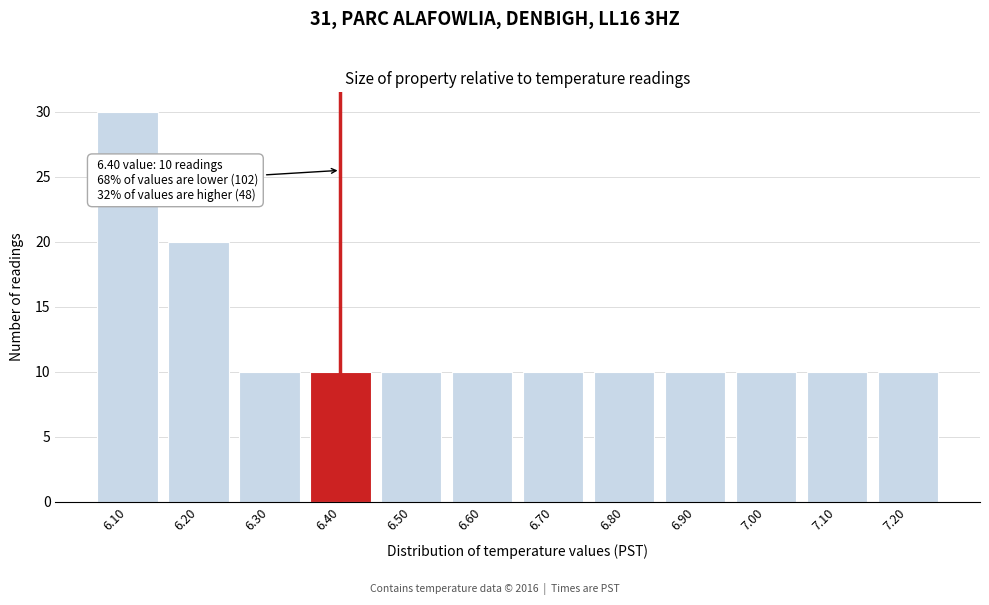

Reading right to left, extract all data points from this chart.

7.20=10	7.10=10	7.00=10	6.90=10	6.80=10	6.70=10	6.60=10	6.50=10	6.40=10	6.30=10	6.20=20	6.10=30